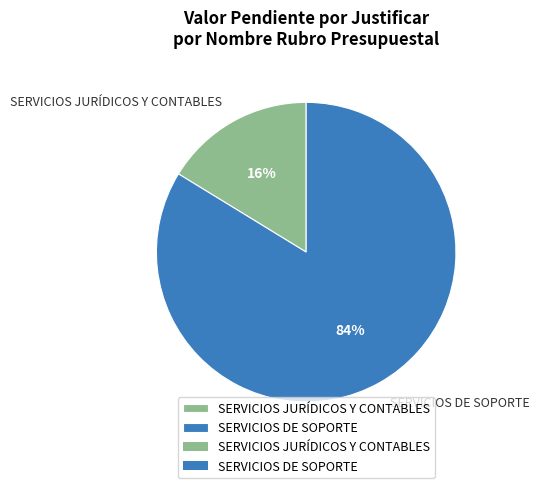

What is the largest slice in the pie chart?

SERVICIOS DE SOPORTE